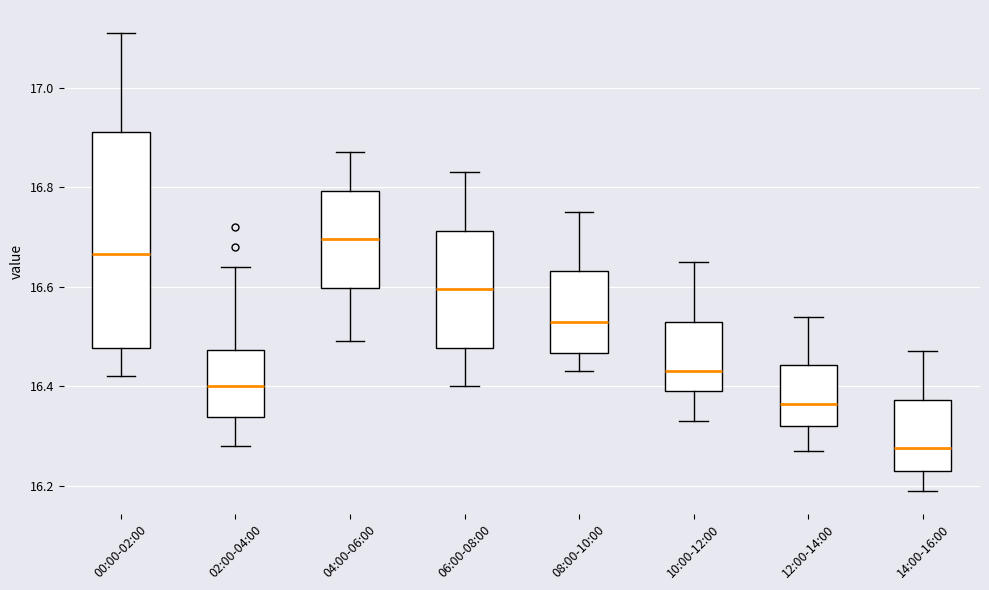

Reading left to right, transcribe this box plot: for each box, give where its median line is, the range the box spans, and where its two whiskers end, as read against the y-axis. The values are not printed on the chart, so give them approximately, as read against the axis.

00:00-02:00: median 16.66, box 16.48 to 16.92, whiskers 16.42 to 17.12
02:00-04:00: median 16.40, box 16.34 to 16.48, whiskers 16.28 to 16.64
04:00-06:00: median 16.70, box 16.60 to 16.80, whiskers 16.50 to 16.88
06:00-08:00: median 16.60, box 16.48 to 16.72, whiskers 16.40 to 16.84
08:00-10:00: median 16.54, box 16.46 to 16.64, whiskers 16.44 to 16.76
10:00-12:00: median 16.44, box 16.40 to 16.54, whiskers 16.34 to 16.66
12:00-14:00: median 16.36, box 16.32 to 16.44, whiskers 16.28 to 16.54
14:00-16:00: median 16.28, box 16.24 to 16.38, whiskers 16.20 to 16.48